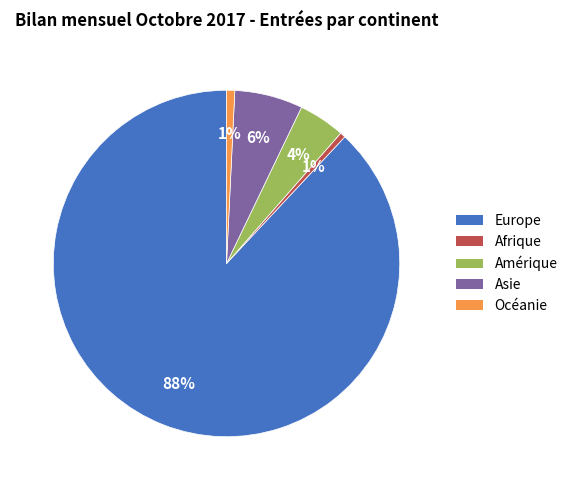

Count the number of slices in the pie.

5